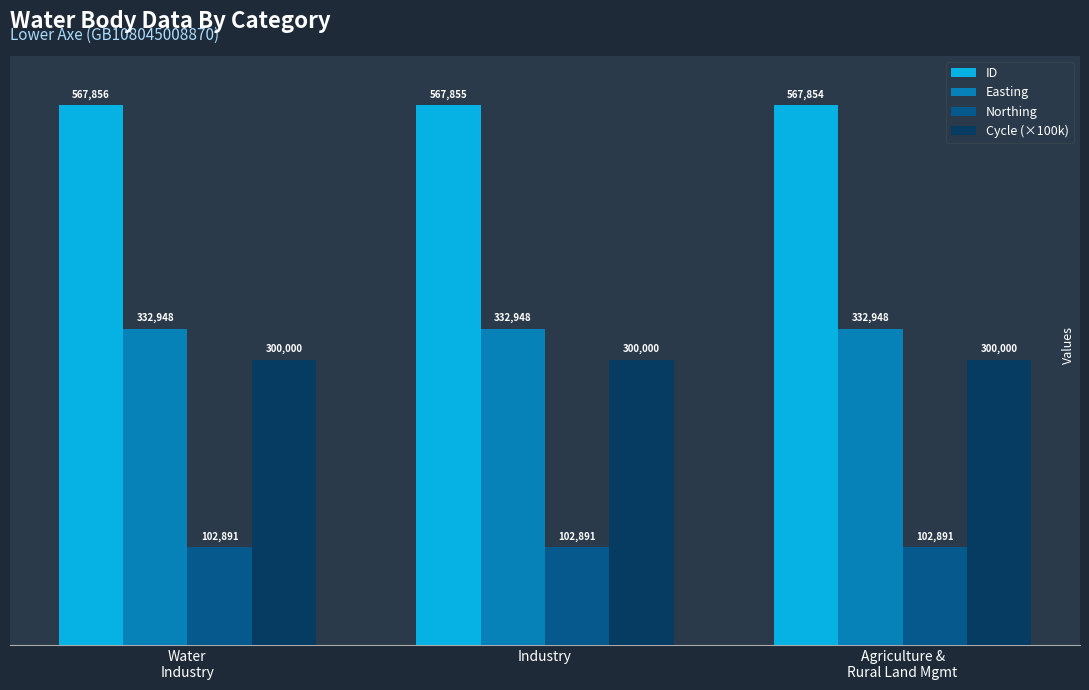

Does the chart contain any negative values?

No